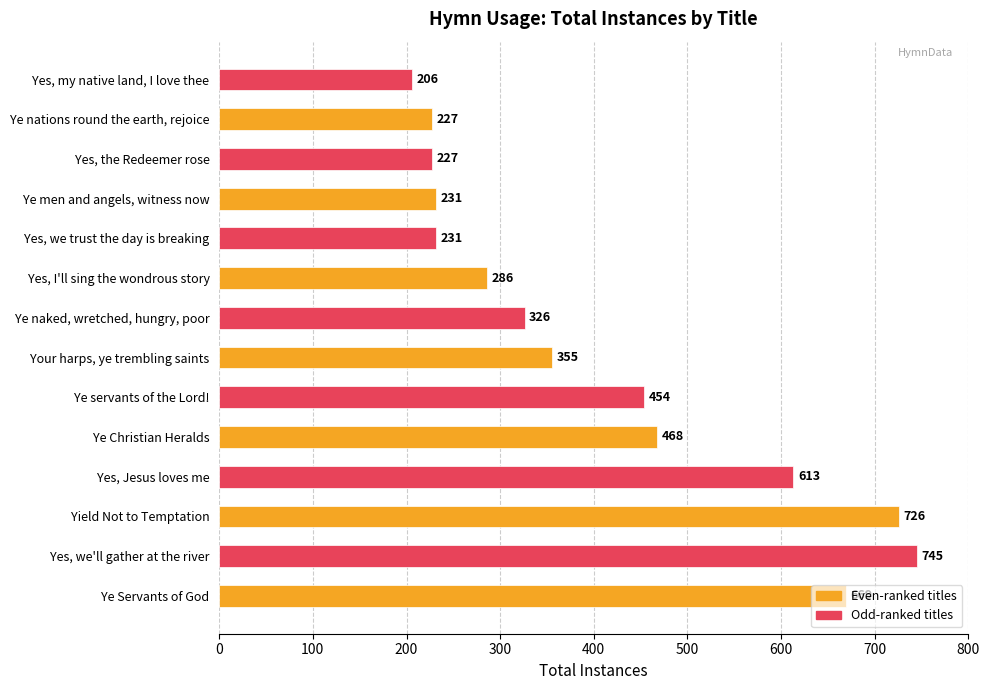

At which category does the chart reach its peak across all series?

Yes, we'll gather at the river